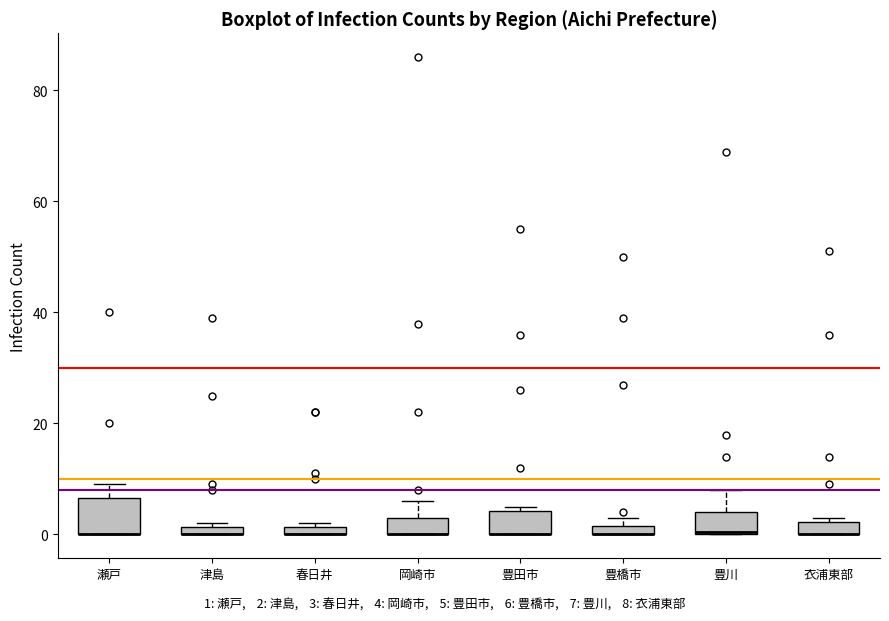

Which box is the tallest, from its lower edge to its upper edge?

瀬戸